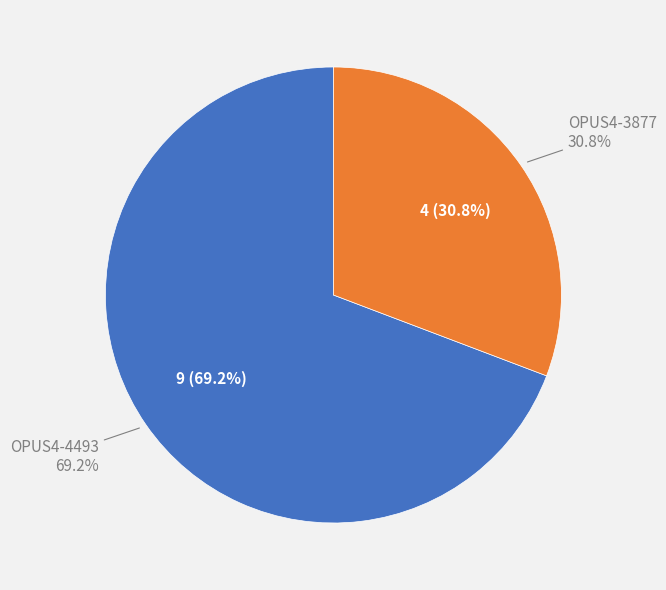

True or false: OPUS4-4493 accounts for 69% of the total.

True